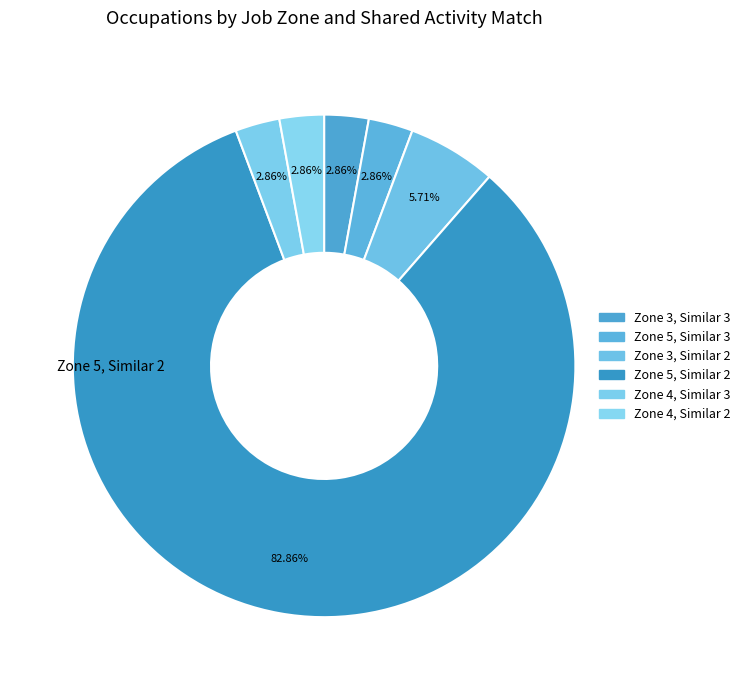

Rank the categories by value from highest to lowest.

Job Zone 5, Shared 1, Similar 2, Job Zone 3, Shared 1, Similar 2, Job Zone 3, Shared 1, Similar 3, Job Zone 5, Shared 1, Similar 3, Job Zone 4, Shared 1, Similar 2, Job Zone 4, Shared 1, Similar 3